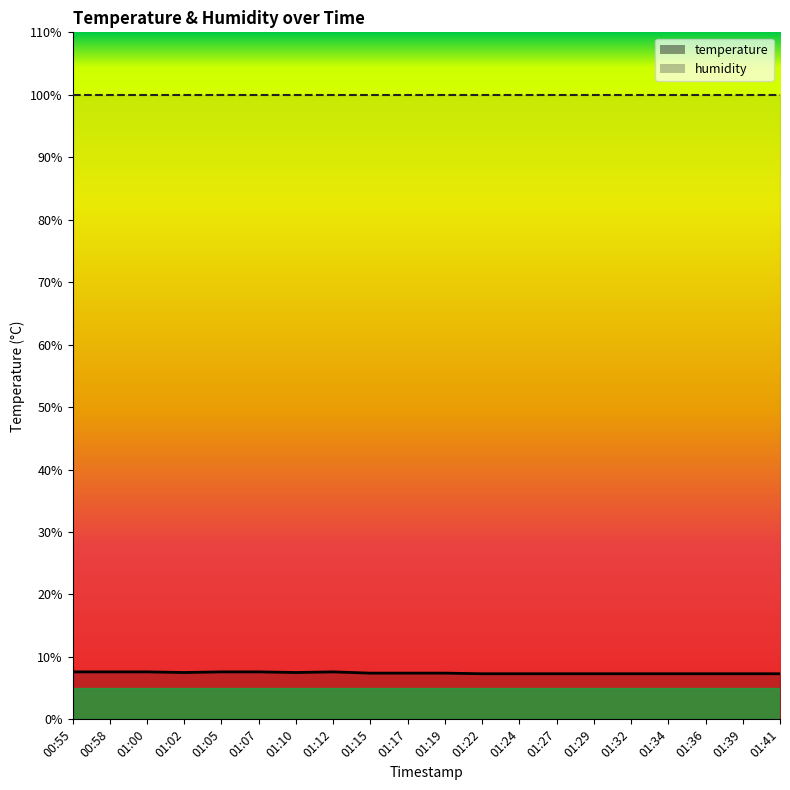

What position from the right is 01:22?

9